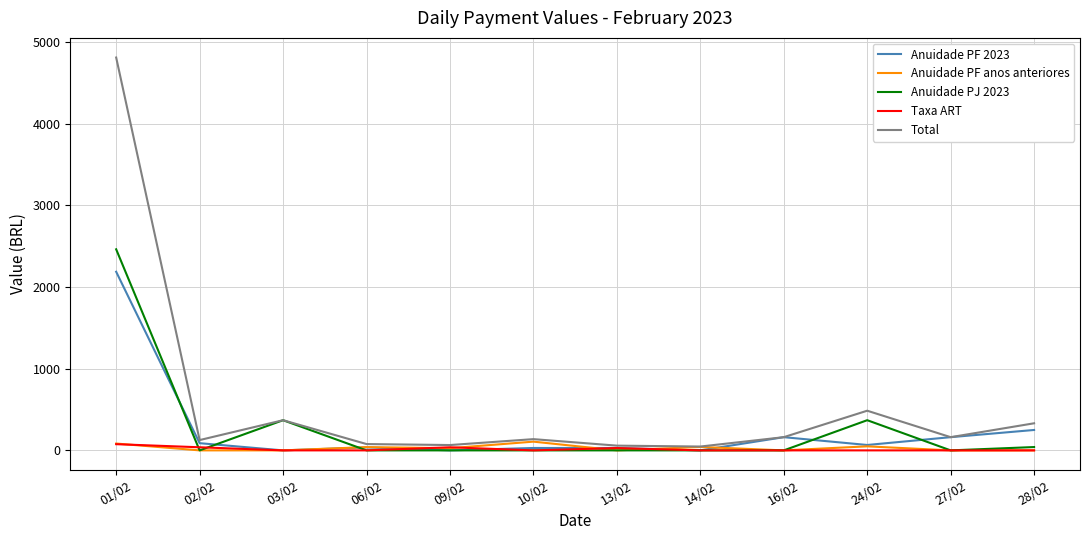

What is the difference between the highest and lowest values at 27/02?

161.7